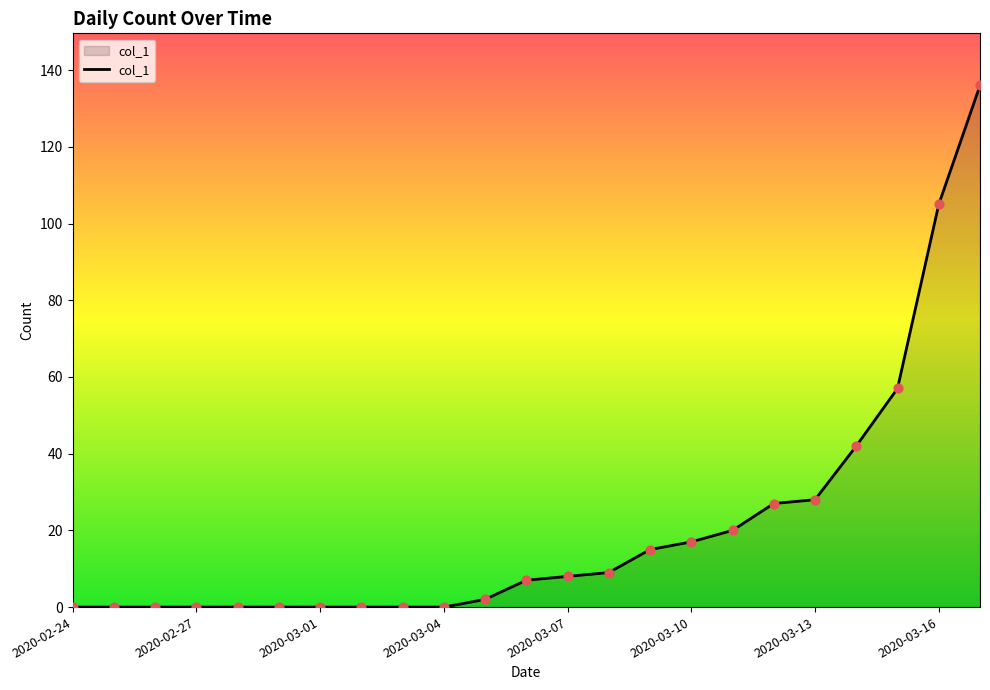

What is the difference between the maximum and minimum values?

136